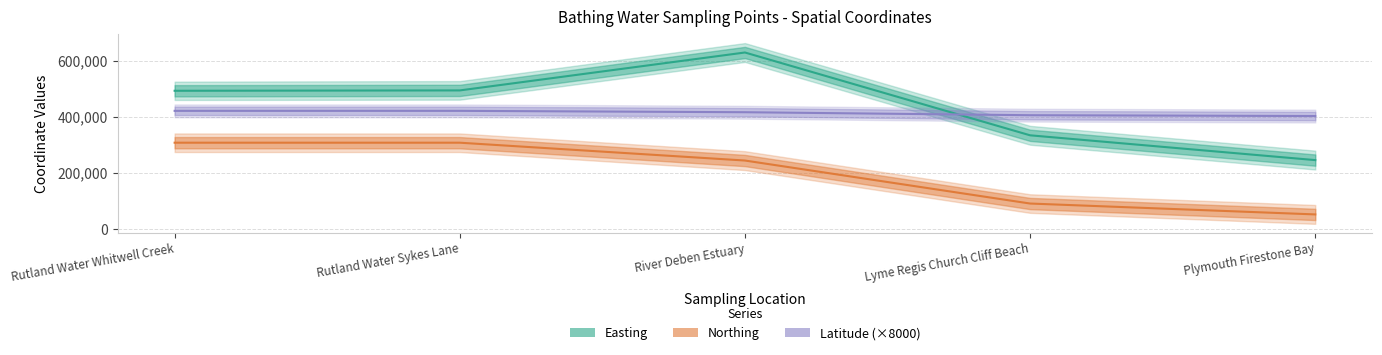

What is the label of the 3rd point from the left?

River Deben Estuary